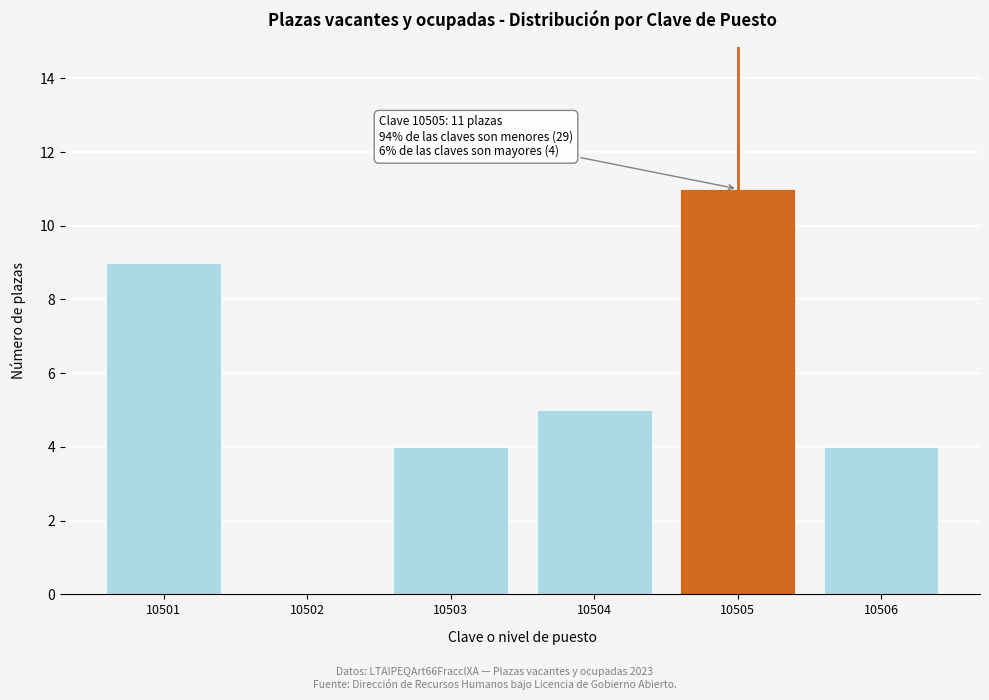

Reading left to right, what are all the values shown in this chart?

10501=9	10502=0	10503=4	10504=5	10505=11	10506=4